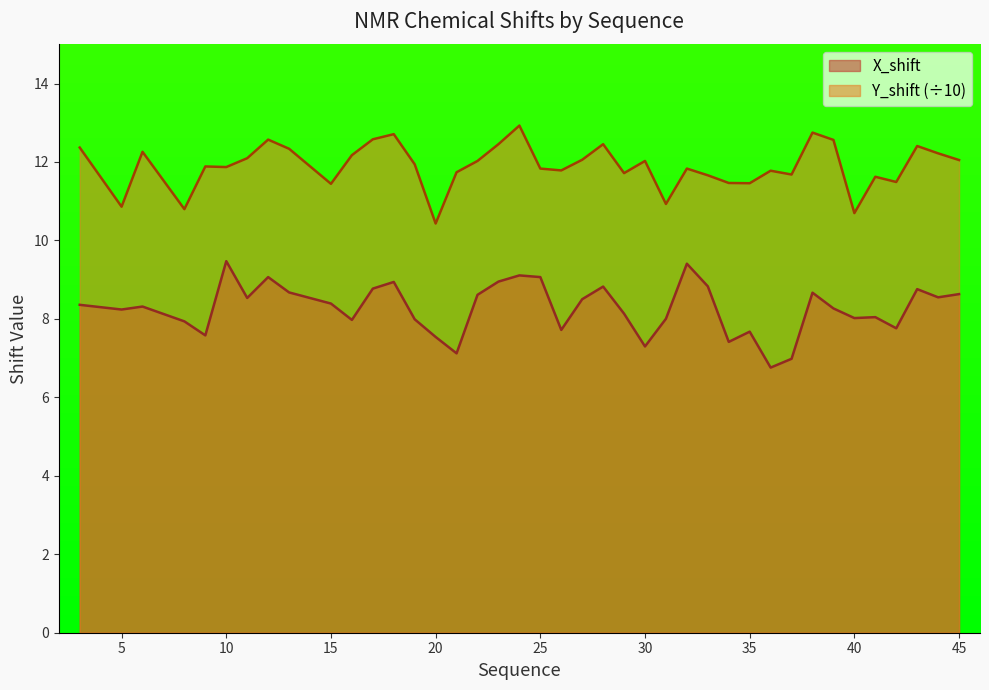

How many interior local valleys does the X_shift series have?

12